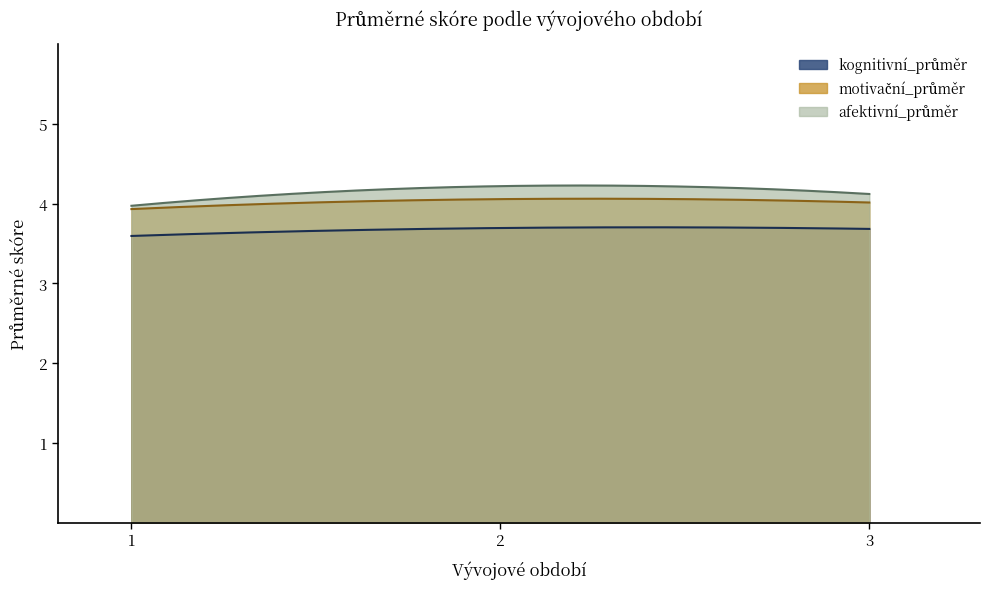

Which series has the largest range (max minus min)?

afektivni_prumer